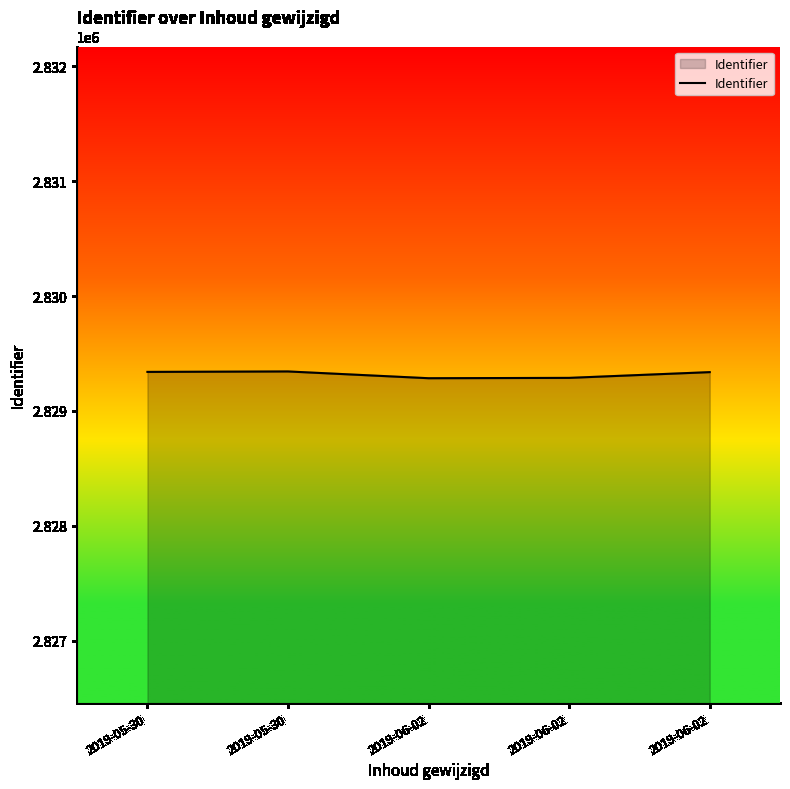

How many series are shown in this chart?

1